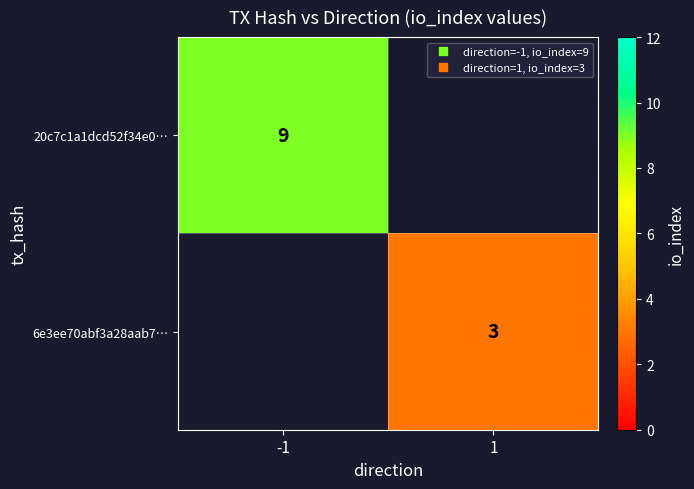

How many positive values does the 20c7c1a1dcd52f34e0… series have?

1